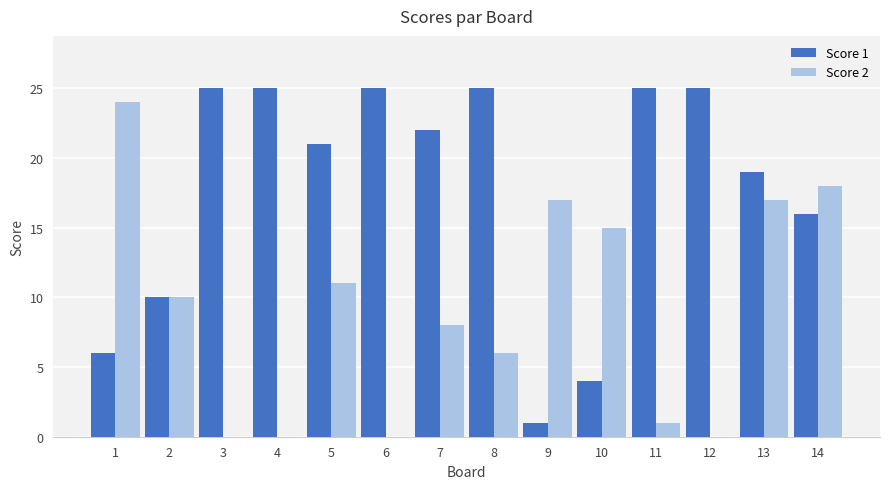

What is the difference between the Score 1 values at 4 and 10?

21